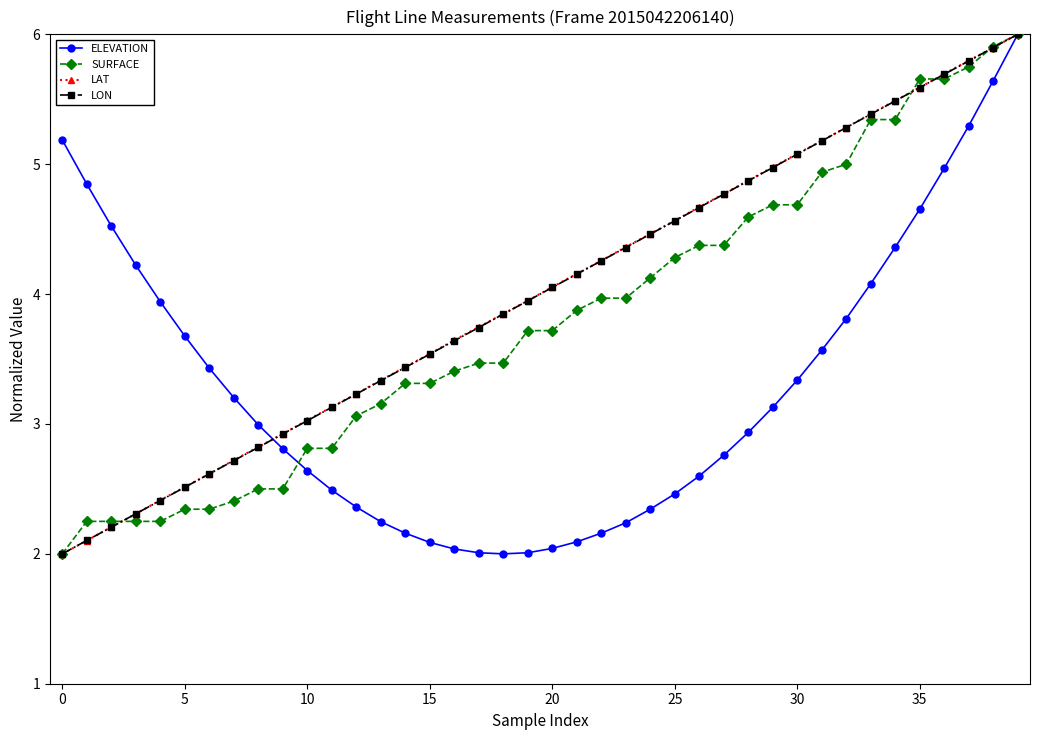

What is the value of the LON point at the 30th from the left?

5.0